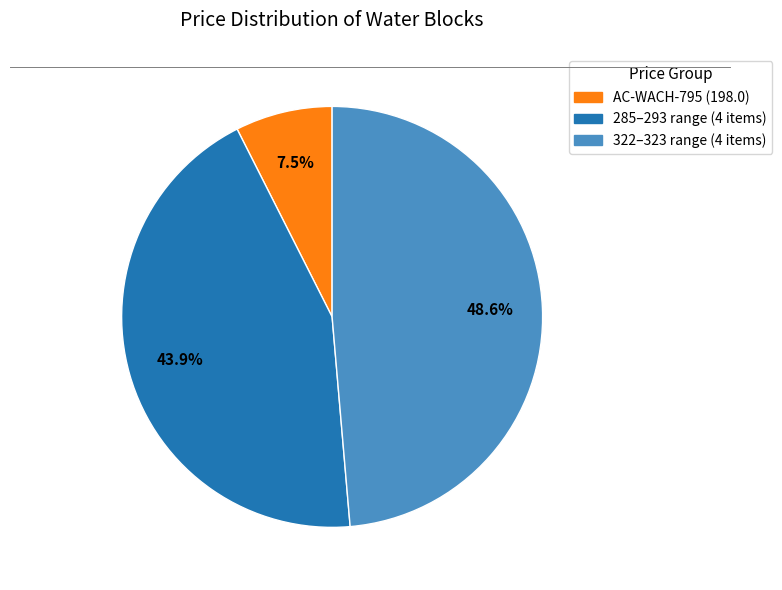

Does any single category account for the majority?

No